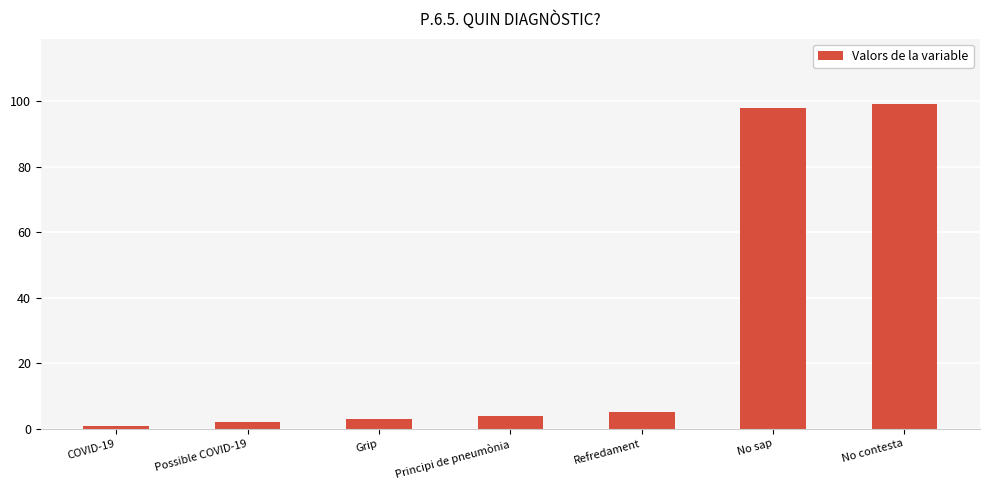

Read the value at No contesta.

99